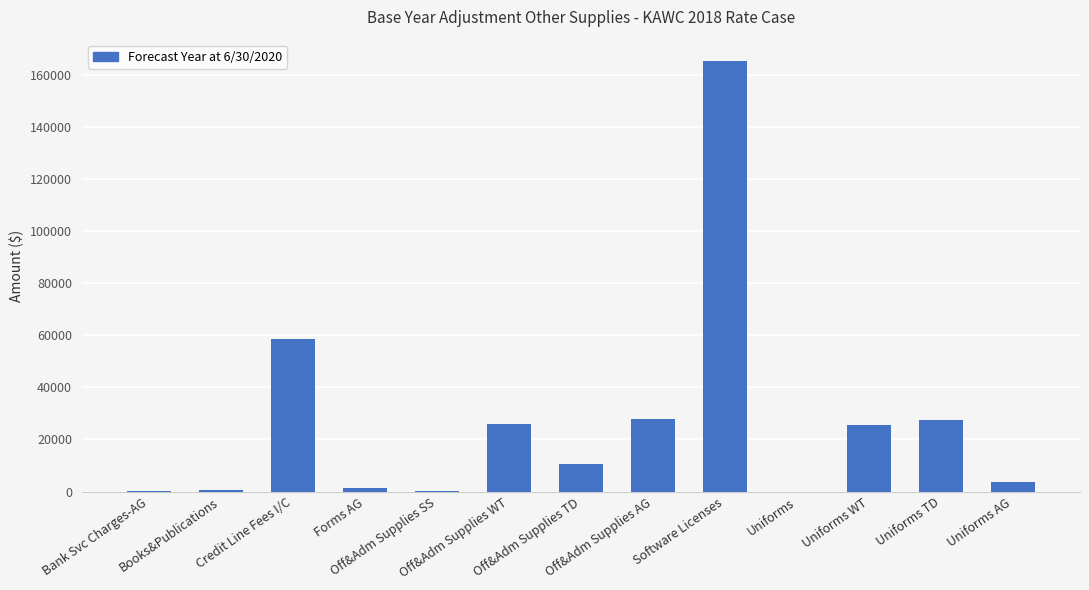

What is the sum of all values?

346815